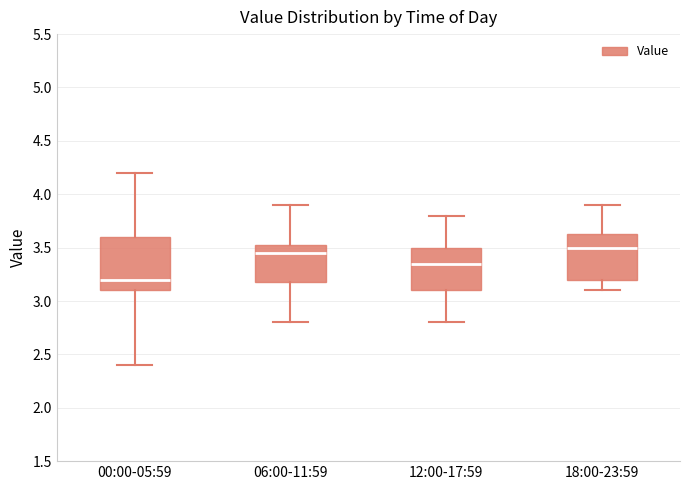

Reading left to right, transcribe this box plot: for each box, give where its median line is, the range the box spans, and where its two whiskers end, as read against the y-axis. The values are not printed on the chart, so give them approximately, as read against the axis.

00:00-05:59: median 3.20, box 3.10 to 3.60, whiskers 2.40 to 4.20
06:00-11:59: median 3.45, box 3.20 to 3.55, whiskers 2.80 to 3.90
12:00-17:59: median 3.35, box 3.10 to 3.50, whiskers 2.80 to 3.80
18:00-23:59: median 3.50, box 3.20 to 3.65, whiskers 3.10 to 3.90